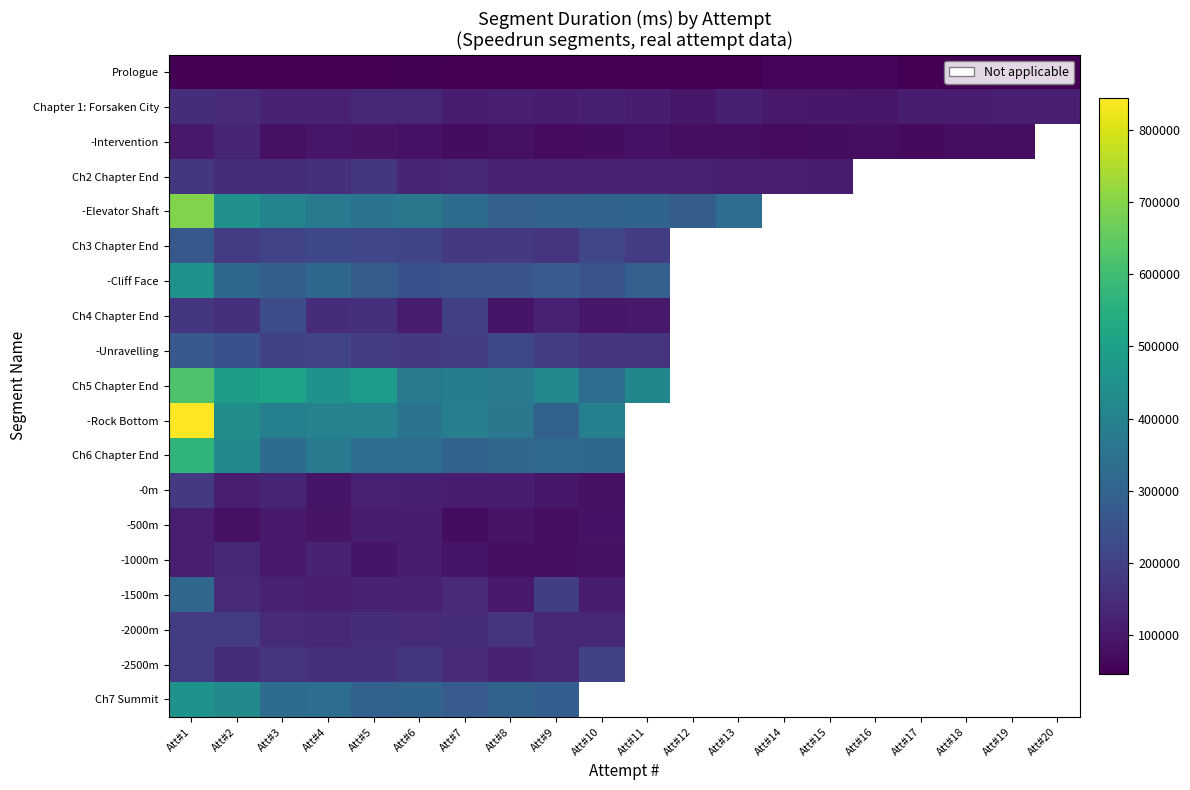

Rank the series by their maximum value, from lowest to highest.

Prologue, -500m, -Intervention, -1000m, Chapter 1: Forsaken City, Ch2 Chapter End, -0m, -2000m, -2500m, Ch4 Chapter End, Ch3 Chapter End, -Unravelling, -1500m, -Cliff Face, Ch7 Summit, Ch6 Chapter End, Ch5 Chapter End, -Elevator Shaft, -Rock Bottom